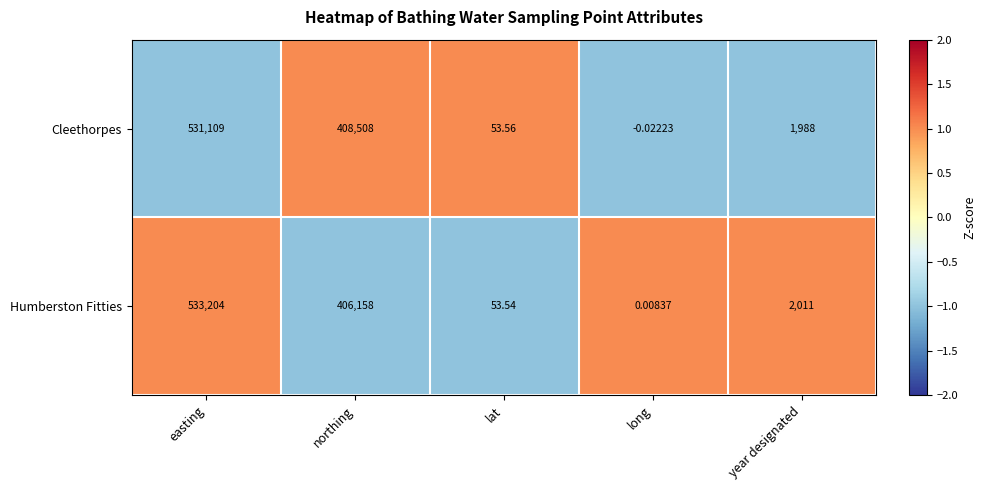

At which label is Humberston Fitties closest to 266602?

northing